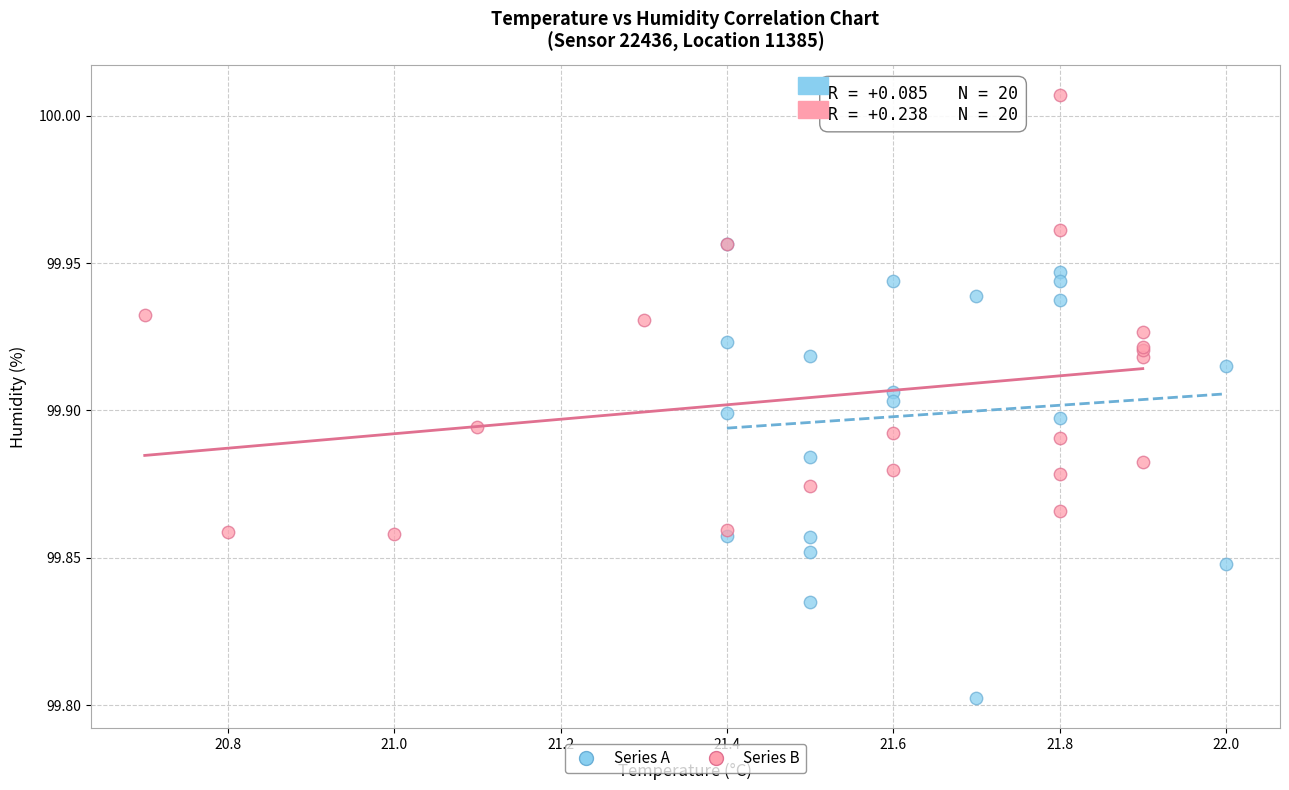

Which series reaches the maximum Y coordinate?

Series B